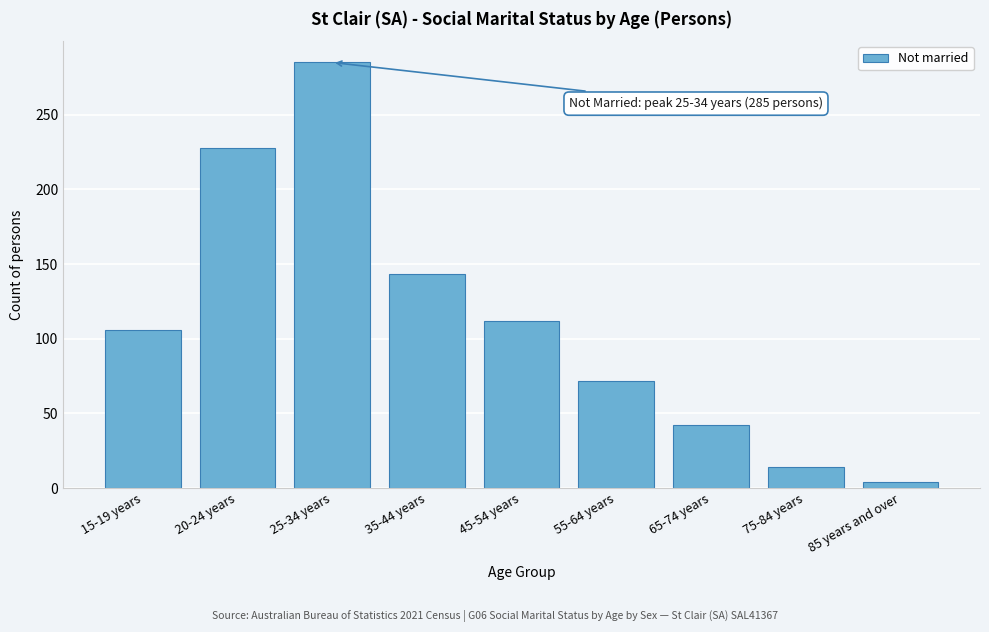

Reading right to left, extract all data points from this chart.

4	14	42	72	112	143	285	228	106